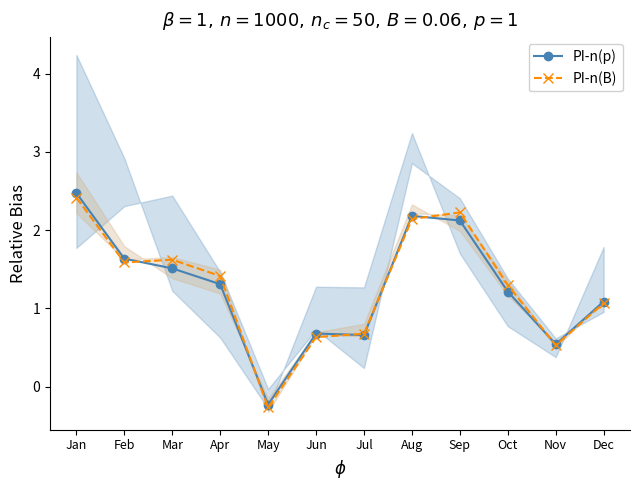

Which series has the widest spread of values?

PI-n(p)